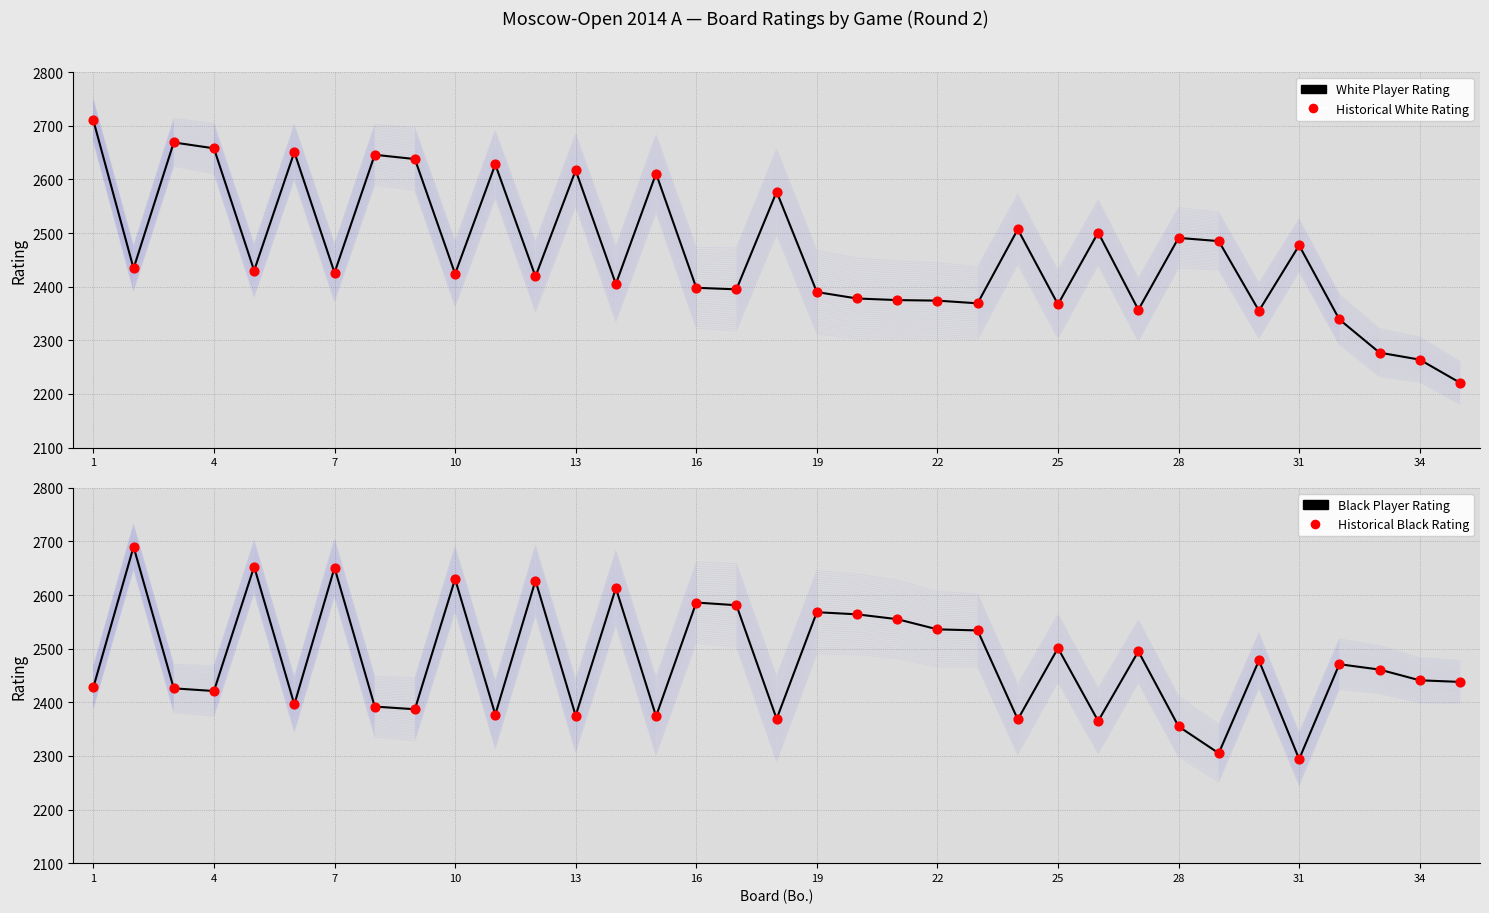

At how many categories does at least one series exceed 2659?

3